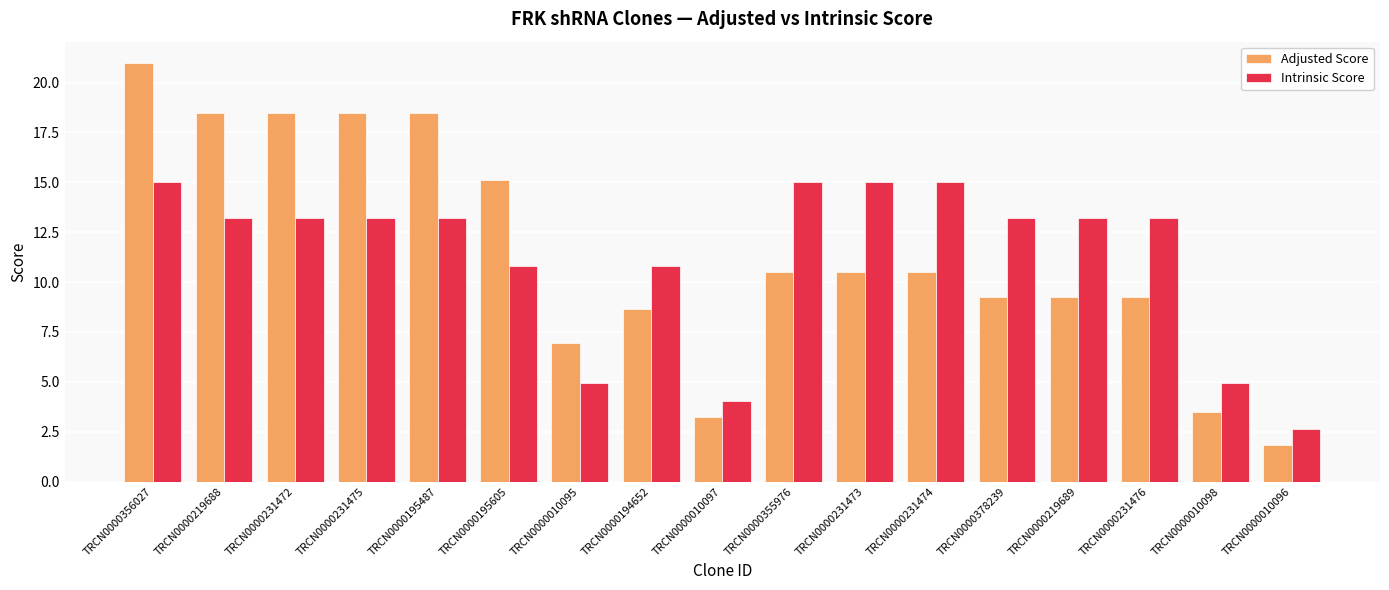

At how many categories does at least one series exceed 6?

14